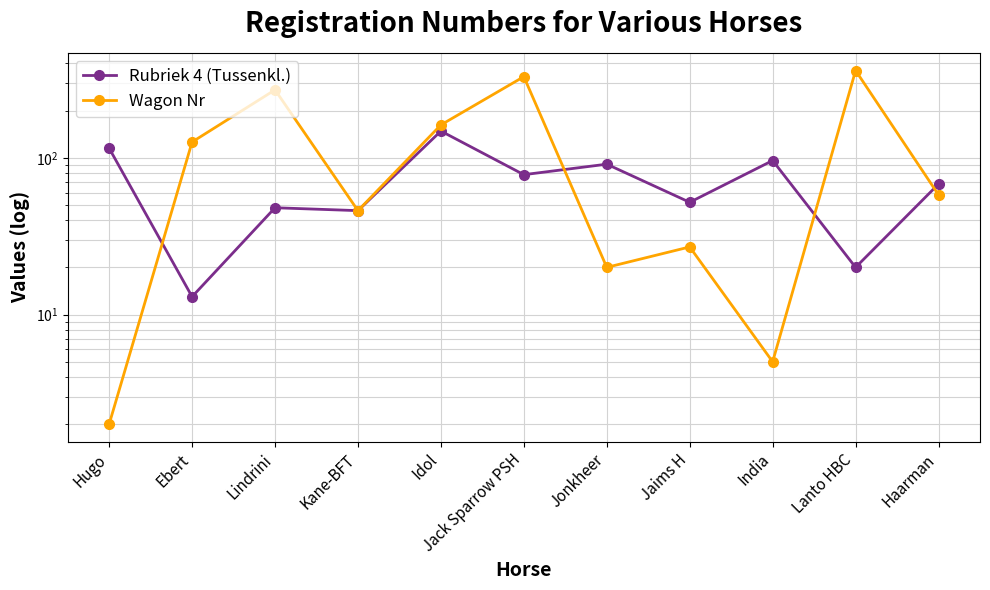

Which category has the lowest value in the Rubriek 4 (Tussenkl.) series?

Ebert